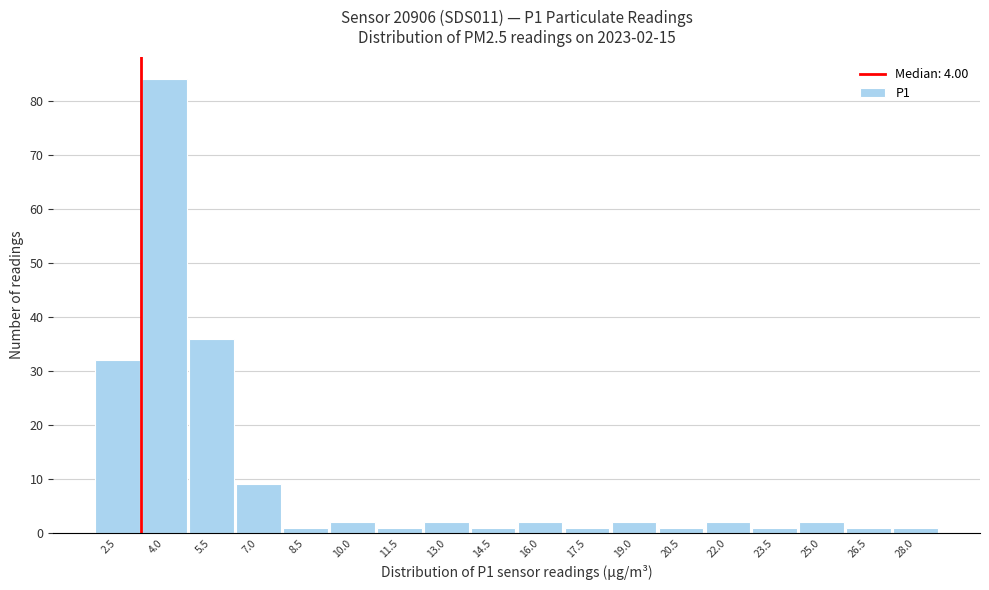

Reading right to left, transcribe all the data shown in this chart.

1	1	2	1	2	1	2	1	2	1	2	1	2	1	9	36	84	32